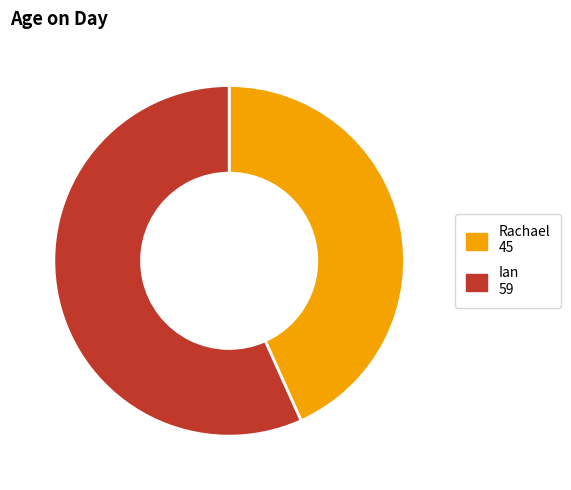

Do Rachael and Ian together represent more than half of the pie?

Yes